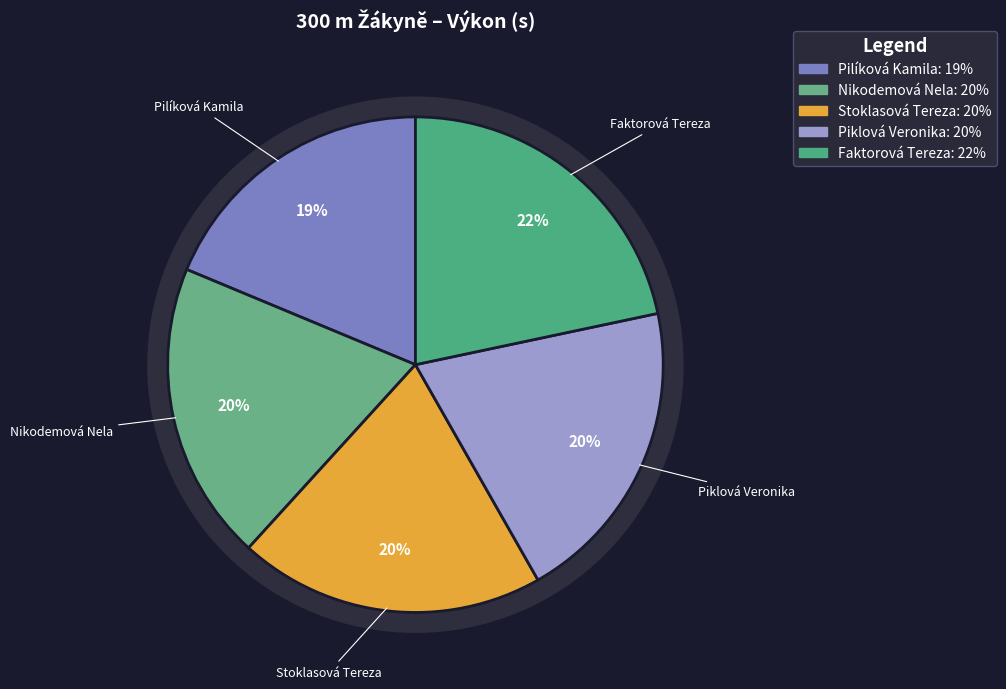

How many slices are in this pie chart?

5